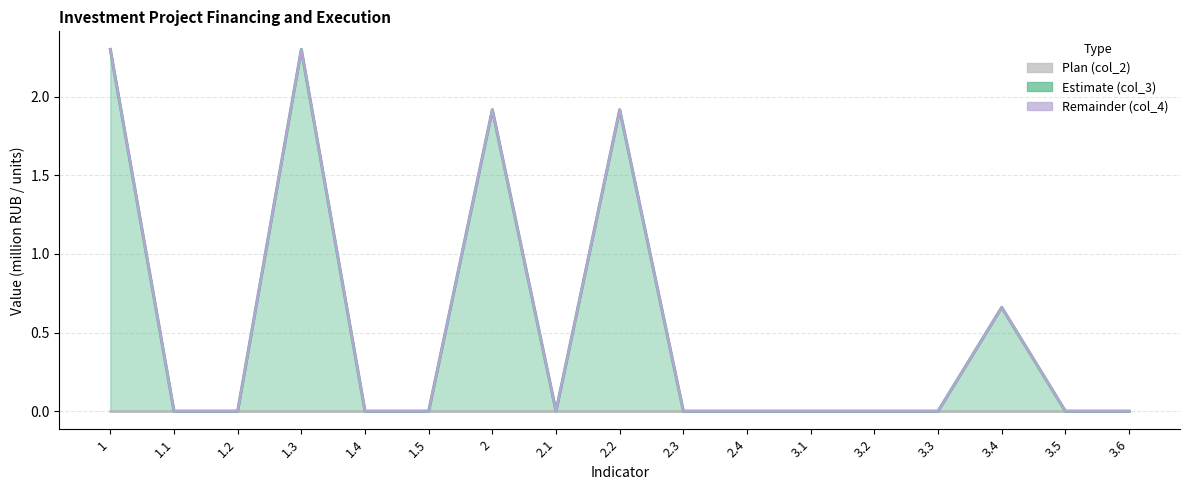

Between 1.5 and 2.1, which series saw the biggest shift?

Plan (col_2)